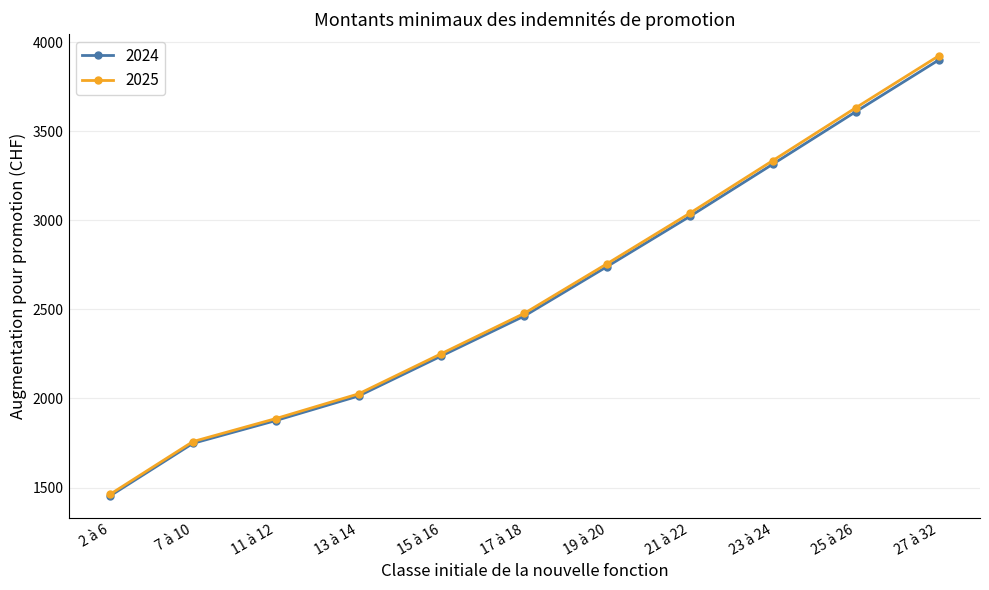

Reading left to right, what are all the values shown in this chart?

2024: 1453	1748	1876	2014	2239	2463	2741	3023	3316	3610	3900
2025: 1462	1758	1887	2026	2252	2478	2757	3041	3336	3632	3923